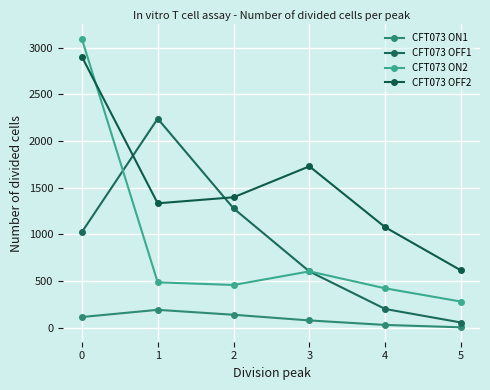

Is it true that CFT073 ON2 equals 157.6 at 5?

False